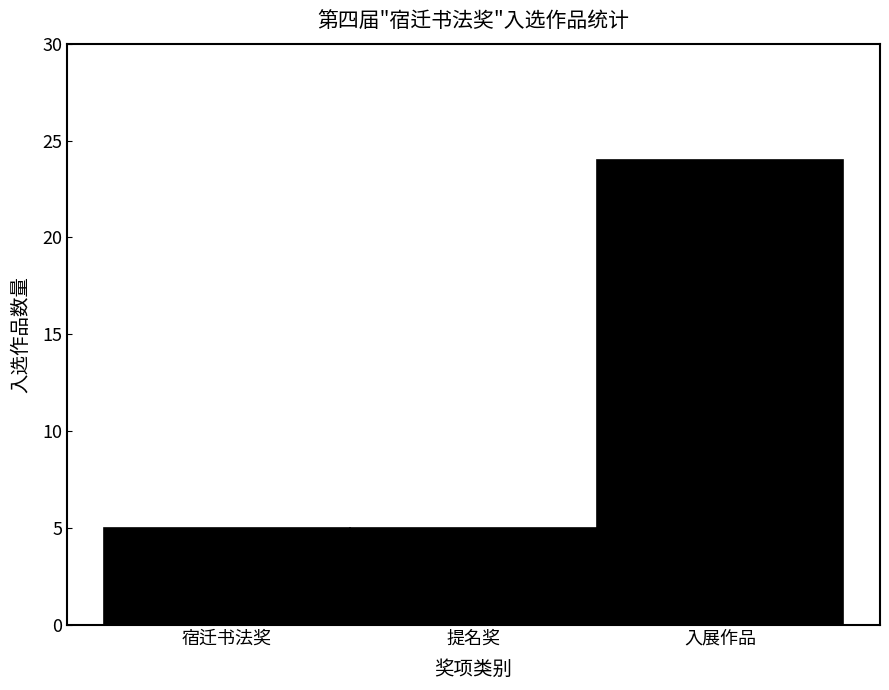

Reading left to right, list all the values displayed in this chart.

5	5	24